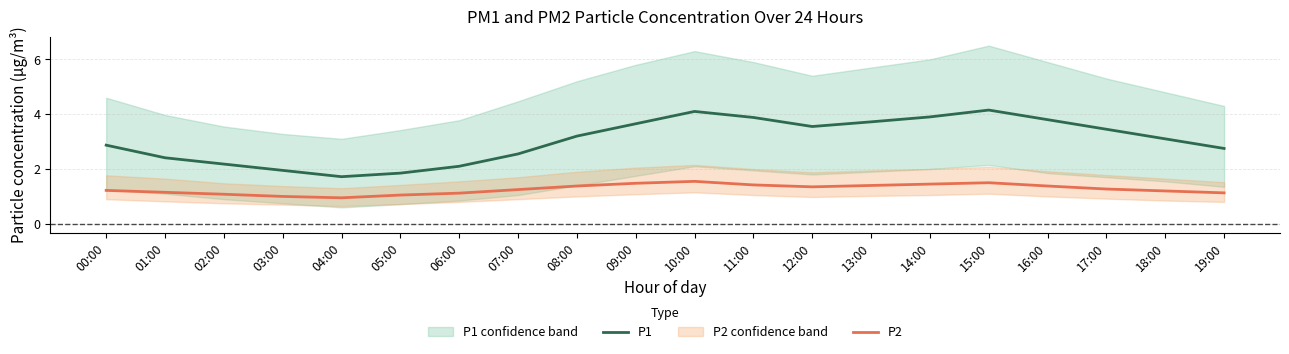

Is the value of P2 at 13:00 greater than the value of P1 at 09:00?

No